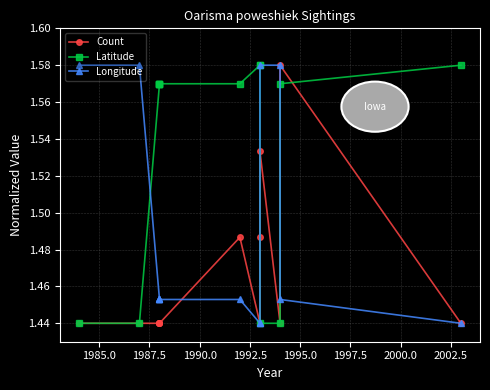

What is the maximum value shown in the chart?

1.6